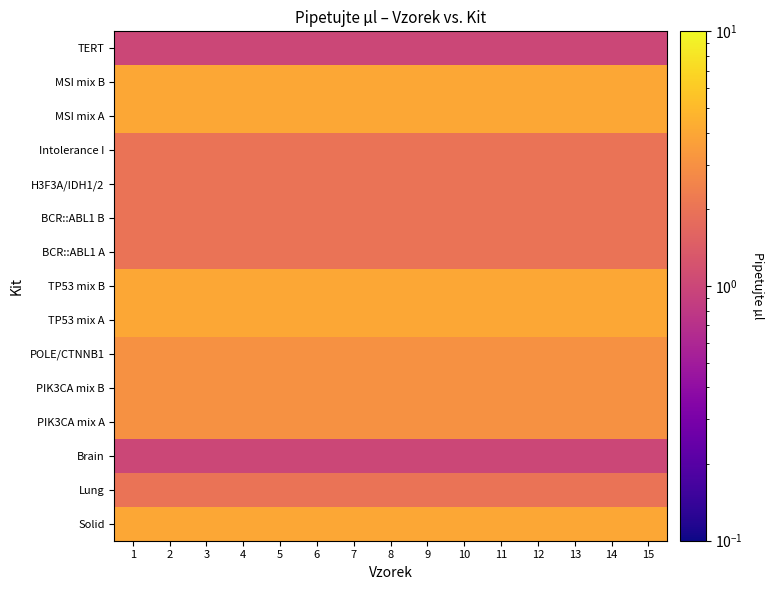

At which category is the sum across all series the highest?

1